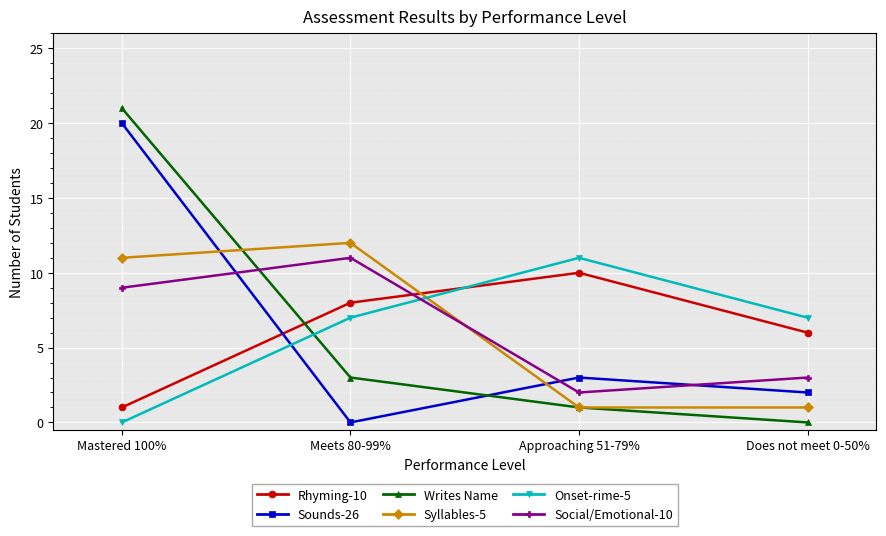

What is the maximum value shown in the chart?

21